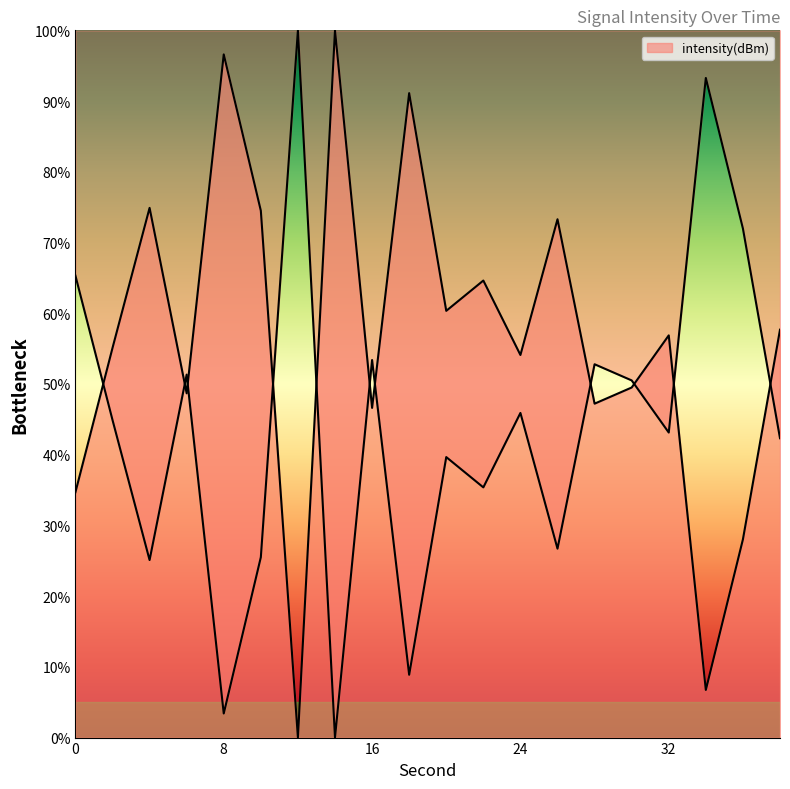

True or false: the data has more than 2 interior local peaks.

True